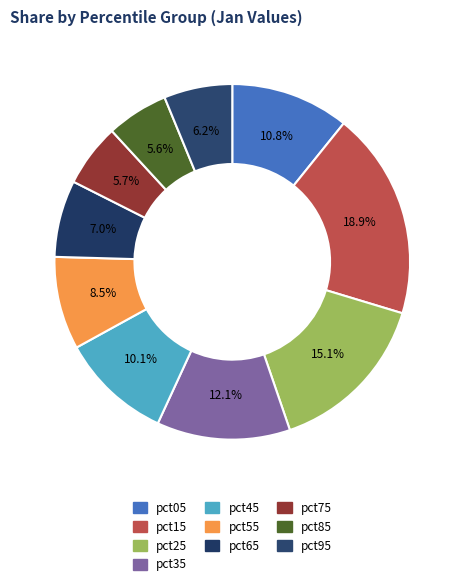

What portion of the pie excludes pct05?

89.2%